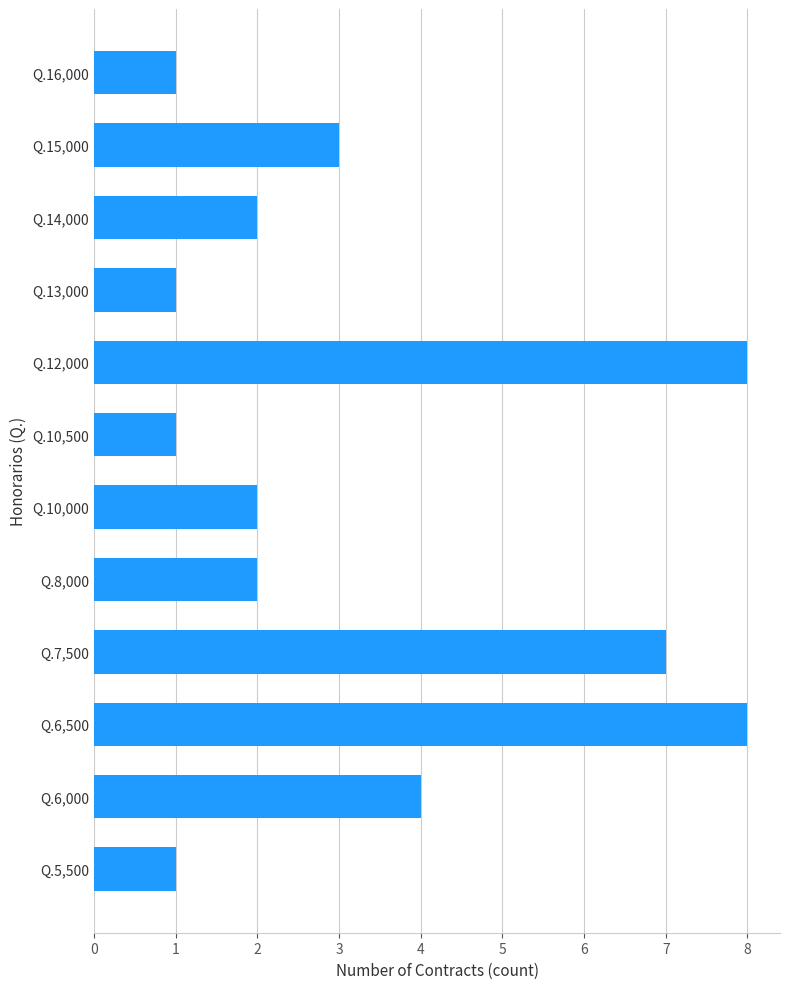

Between Q.6,500 and Q.10,500, which is larger?

Q.6,500